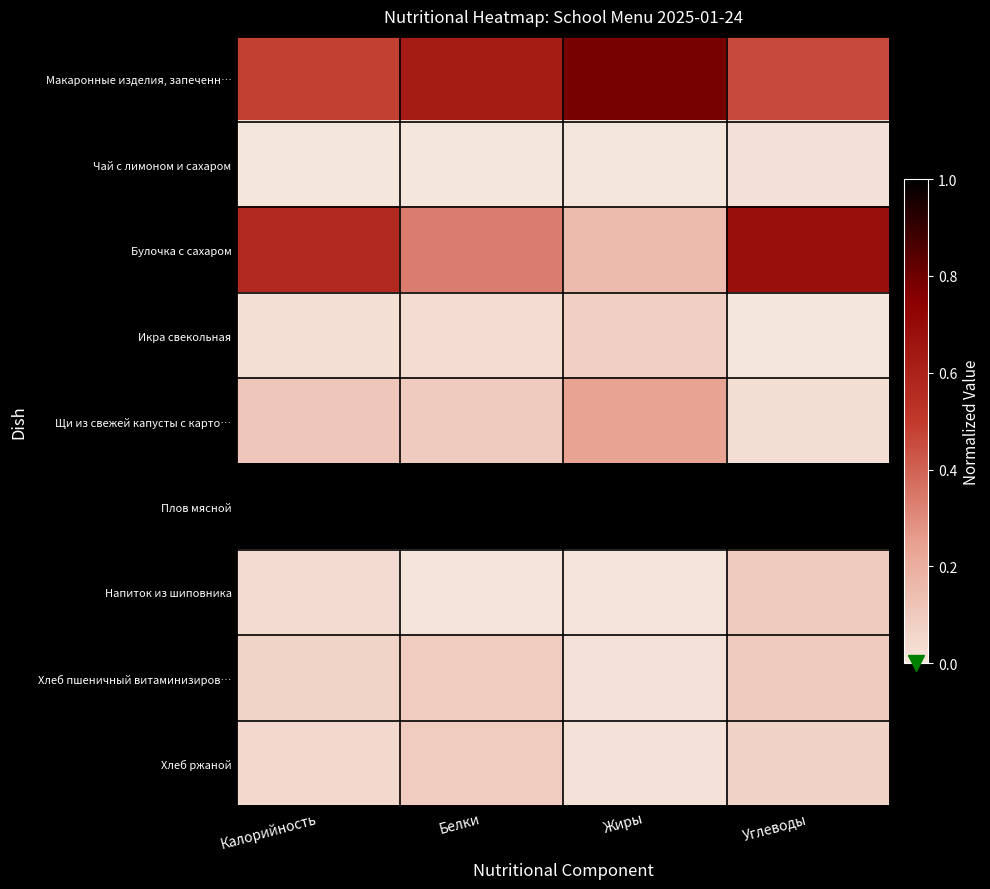

What is the spread (max minus min) of values at Жиры?

1.0